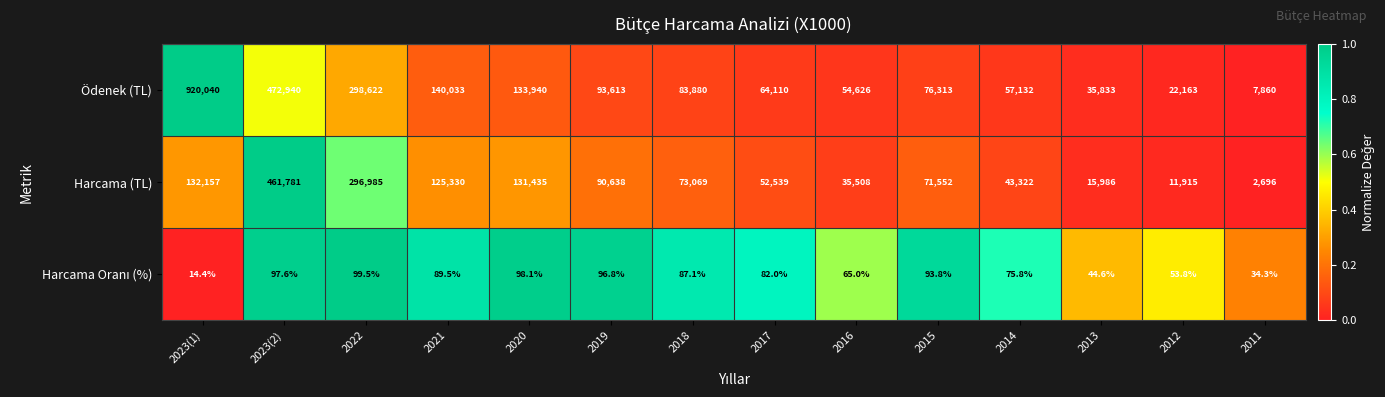

Read the Harcama (TL) value at 2019.

90638.0